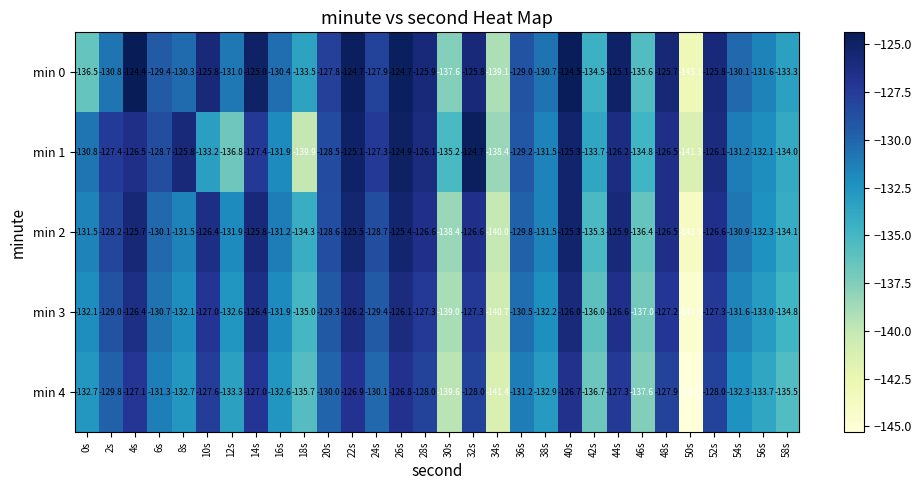

Which series has the widest spread of values?

min 0